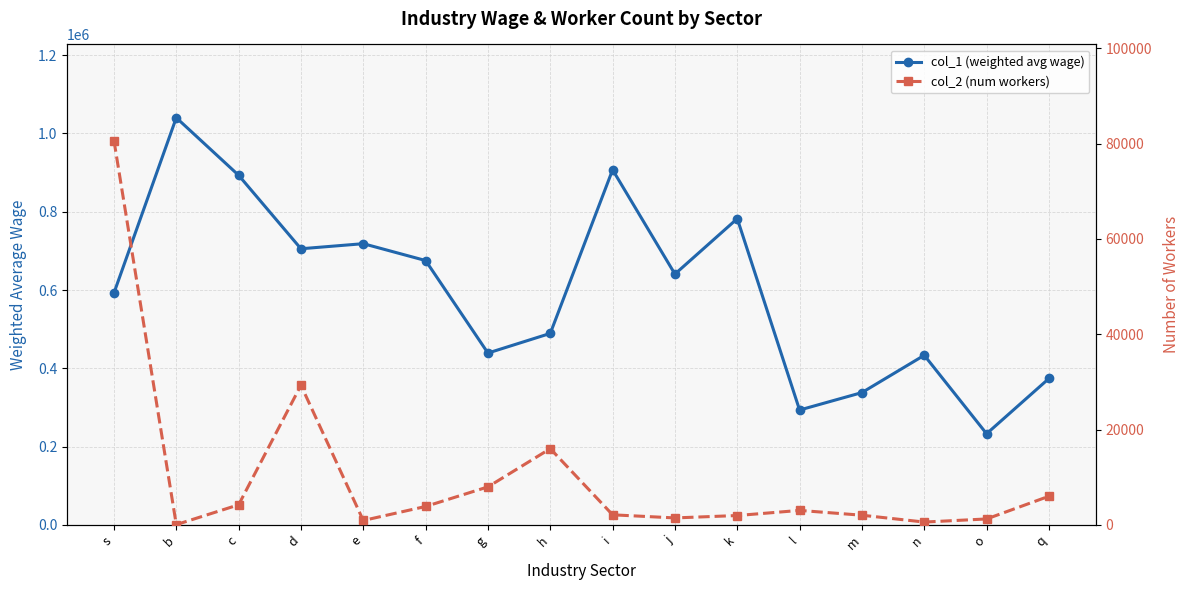

How many lines are shown in the chart?

2